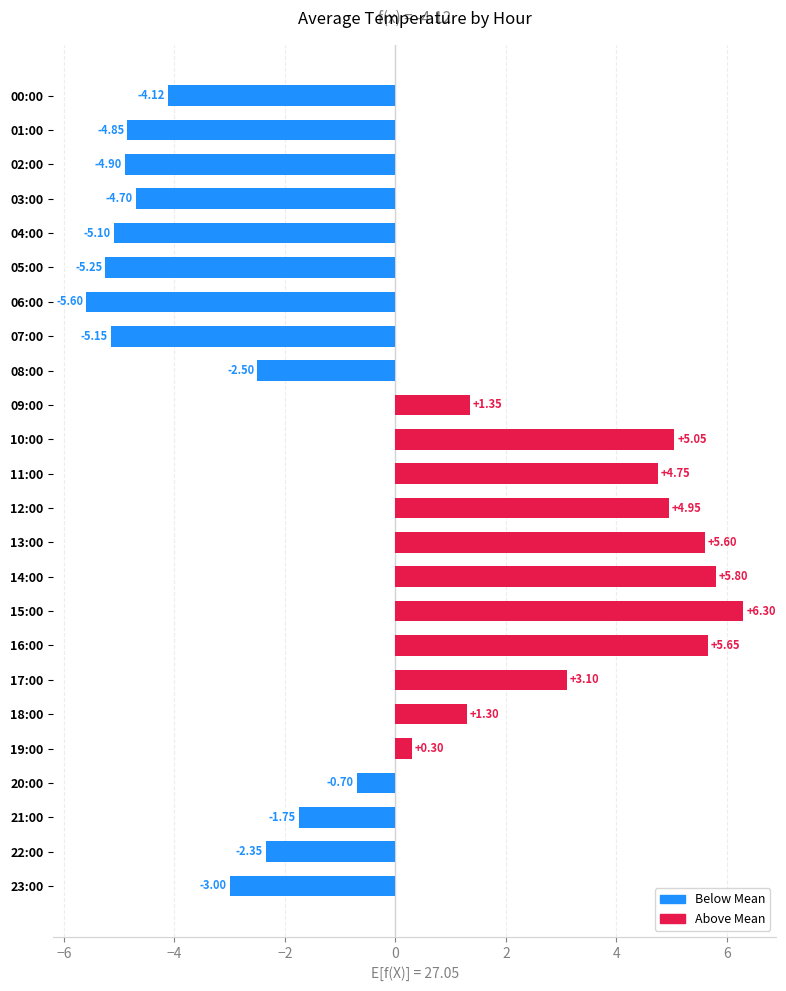

How many categories are shown in the chart?

24